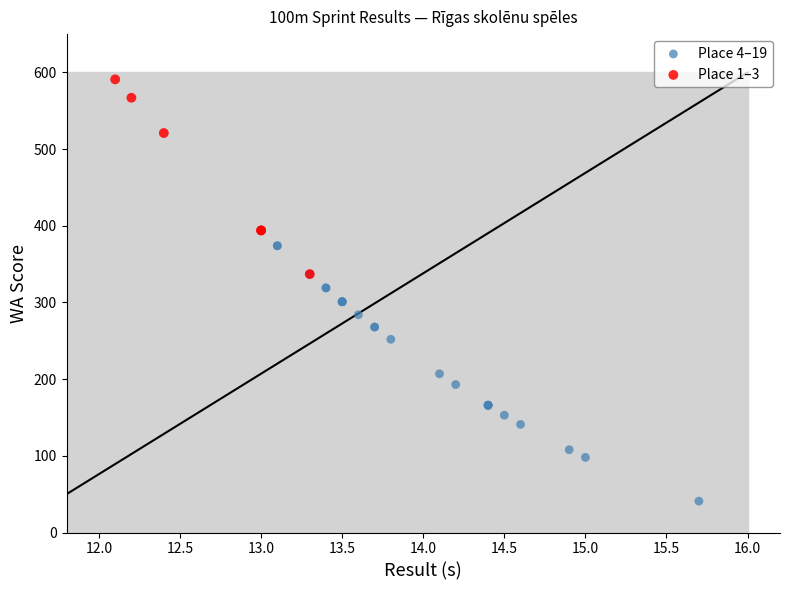

Which series has the widest spread of Y values?

Place 4–19